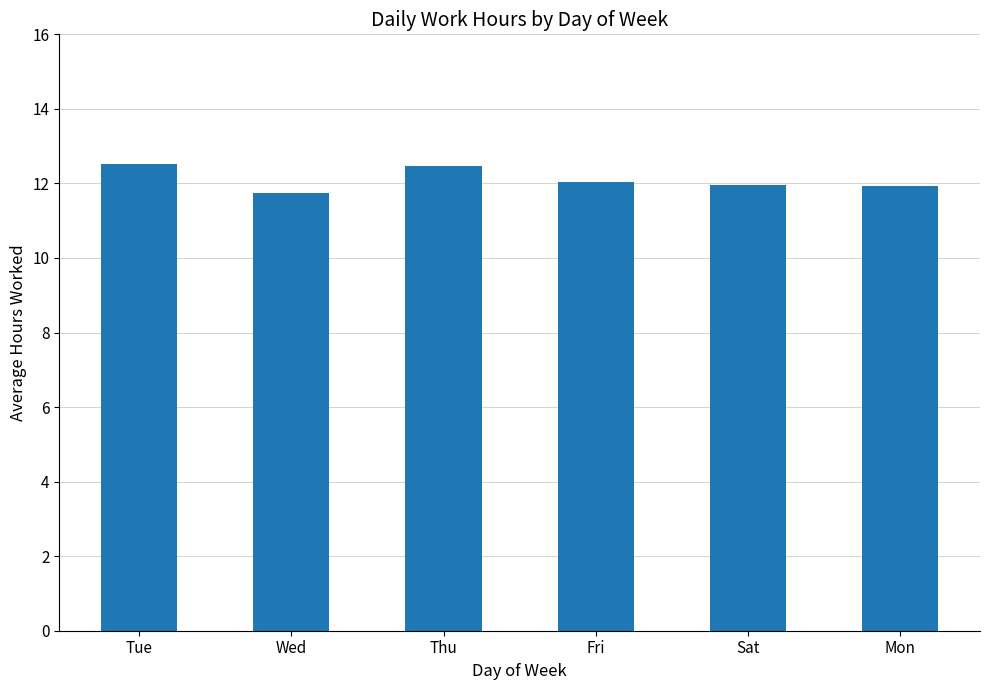

What is the value of the 1st bar from the left?

12.5